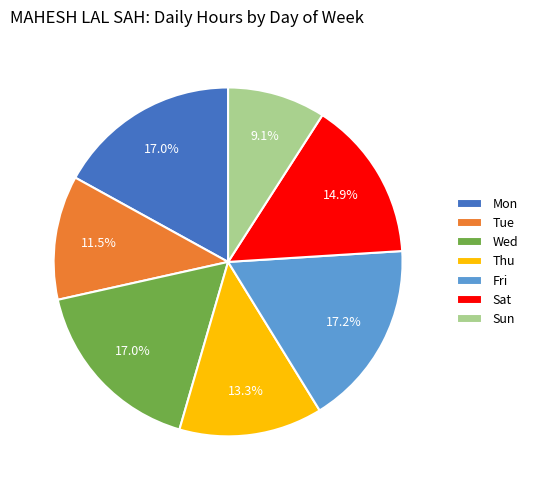

Is there a majority slice in this chart?

No